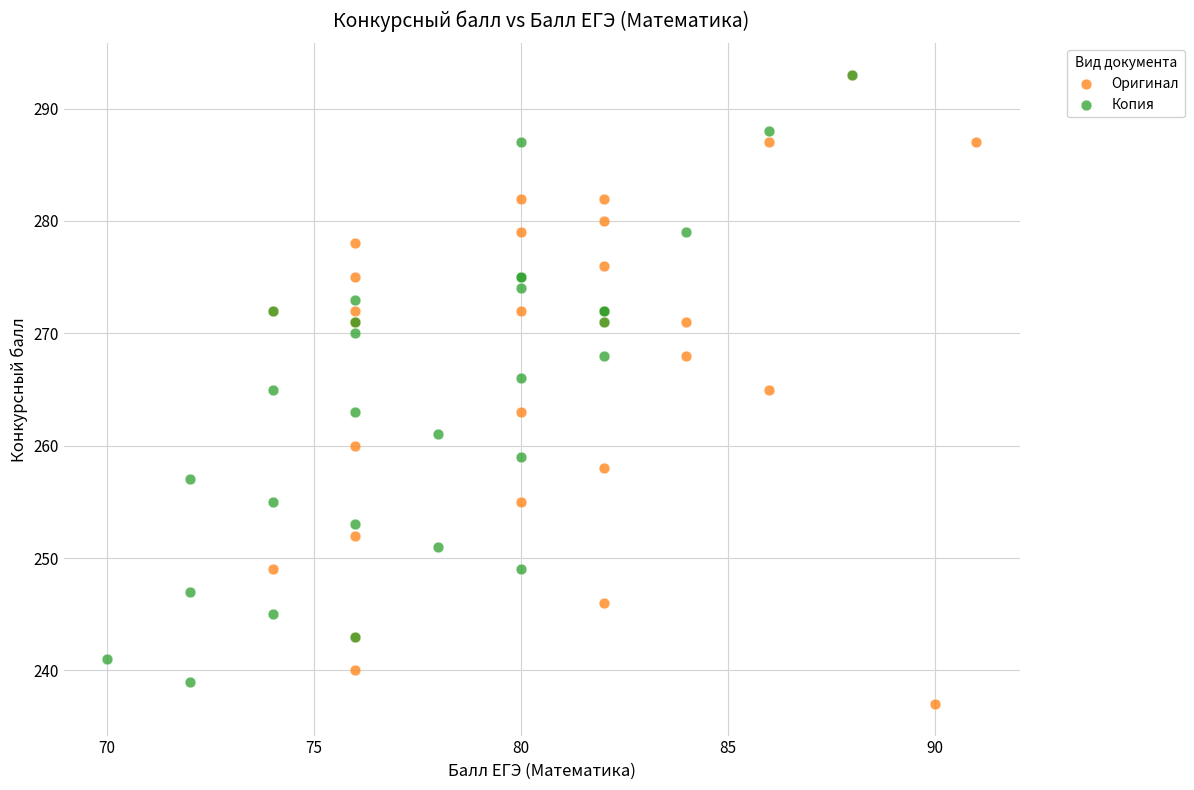

Which series contains the lowest Y value?

Оригинал